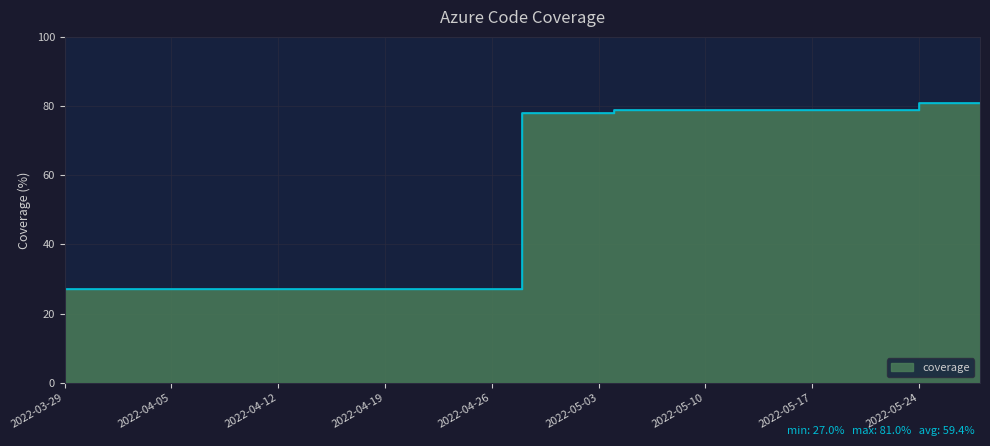

How many categories are shown in the chart?

13